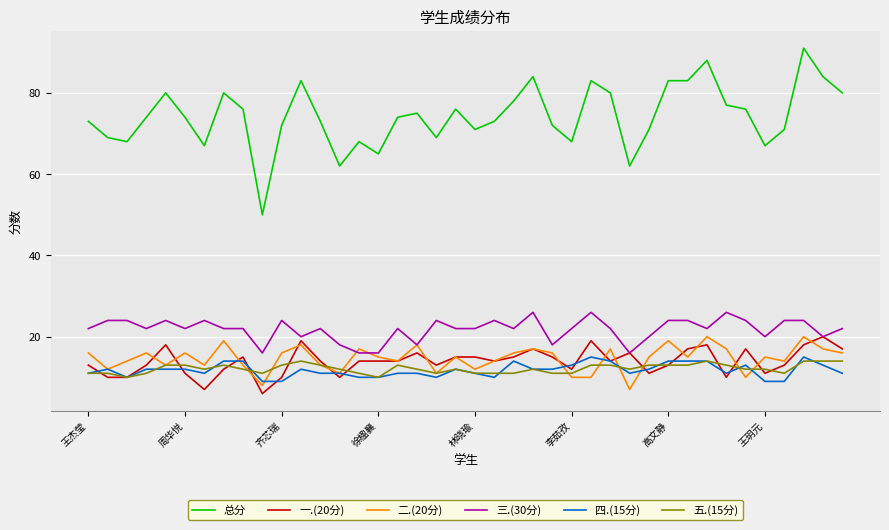

What is the greatest value displayed?

91